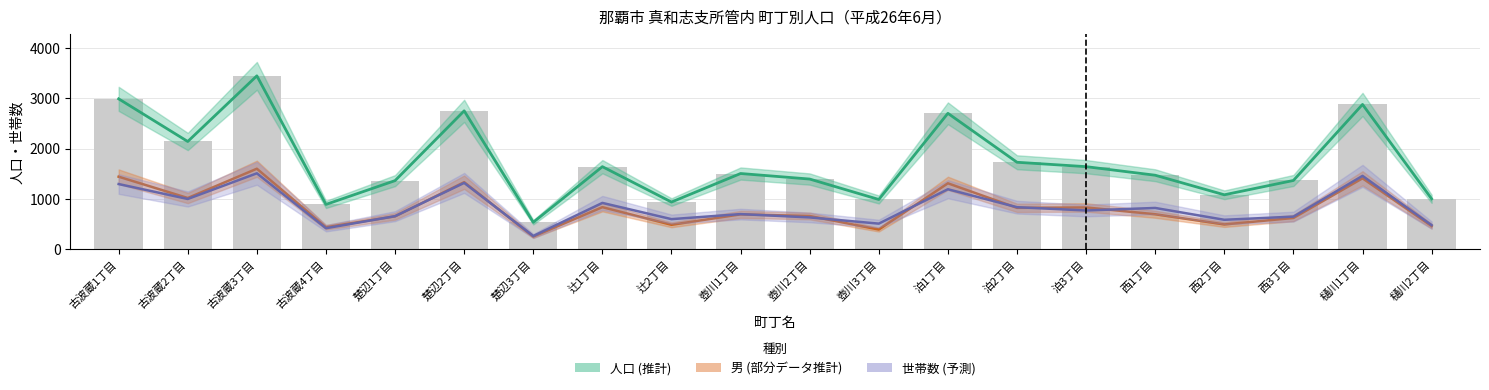

Where is 男 nearest to the value 929?

辻1丁目